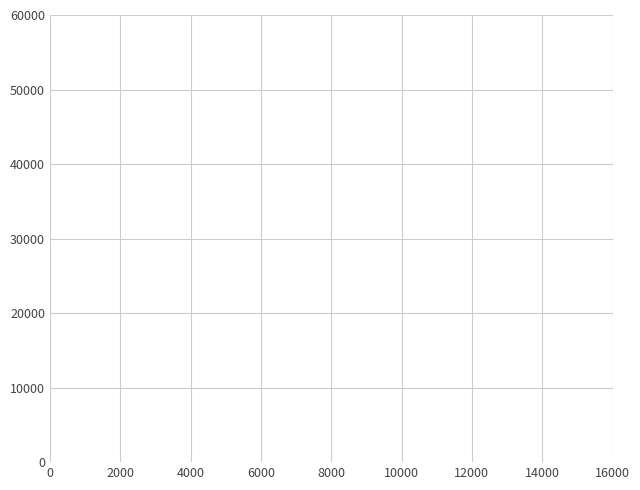

True or false: there are more than 2 points higher than both neighbors.

False